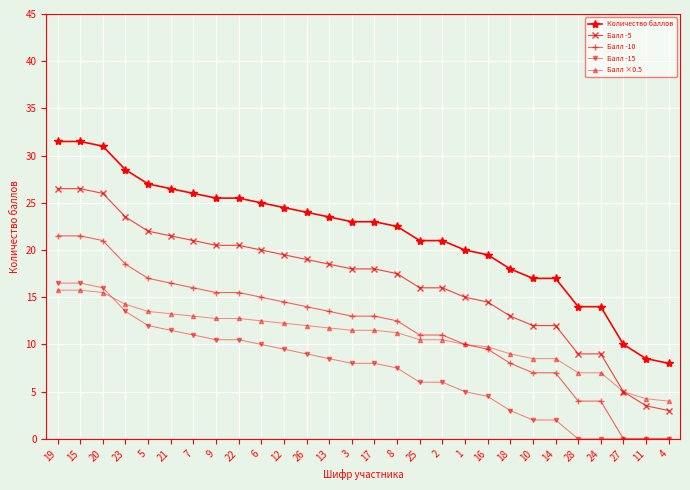

At 22, list the series in order from smallest to largest.

Балл -15, Балл ×0.5, Балл -10, Балл -5, Количество баллов